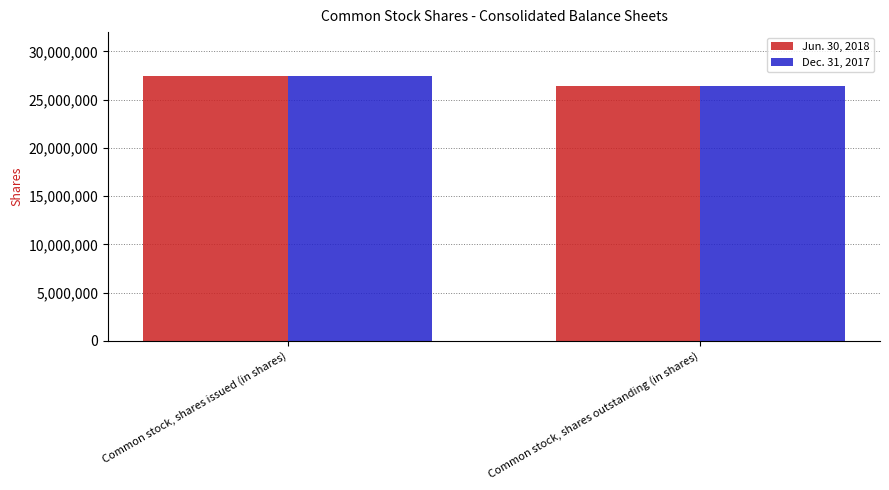

Reading left to right, list all the values displayed in this chart.

Jun. 30, 2018: Common stock, shares issued (in shares)=27430000	Common stock, shares outstanding (in shares)=26413000
Dec. 31, 2017: Common stock, shares issued (in shares)=27430000	Common stock, shares outstanding (in shares)=26413000